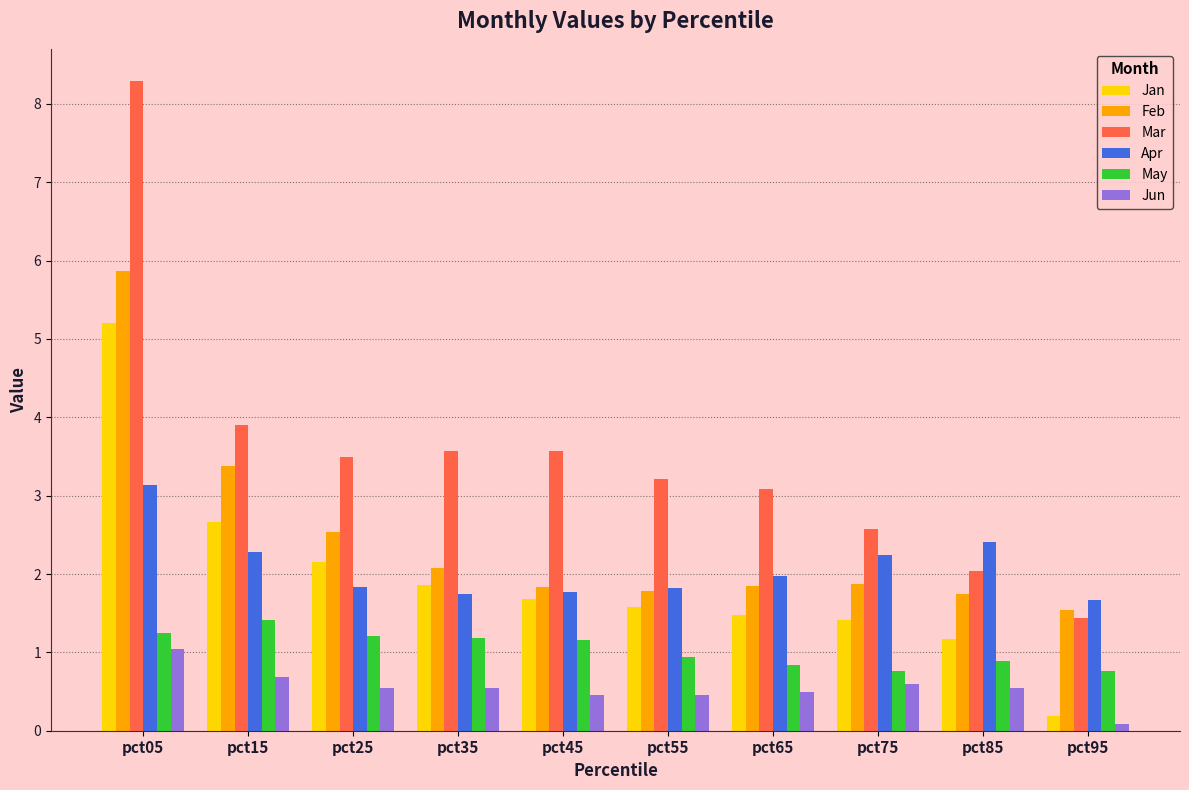

What is the minimum value for Apr?

1.7